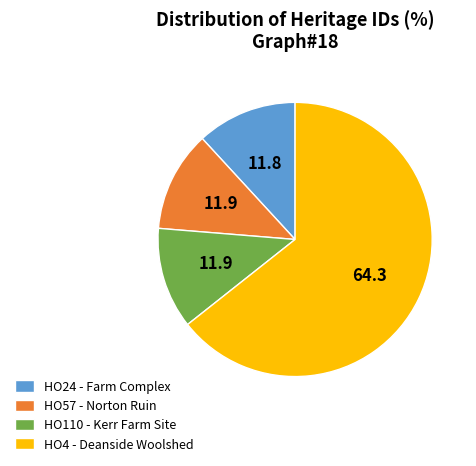

What is the largest slice in the pie chart?

HO4 - Deanside Woolshed